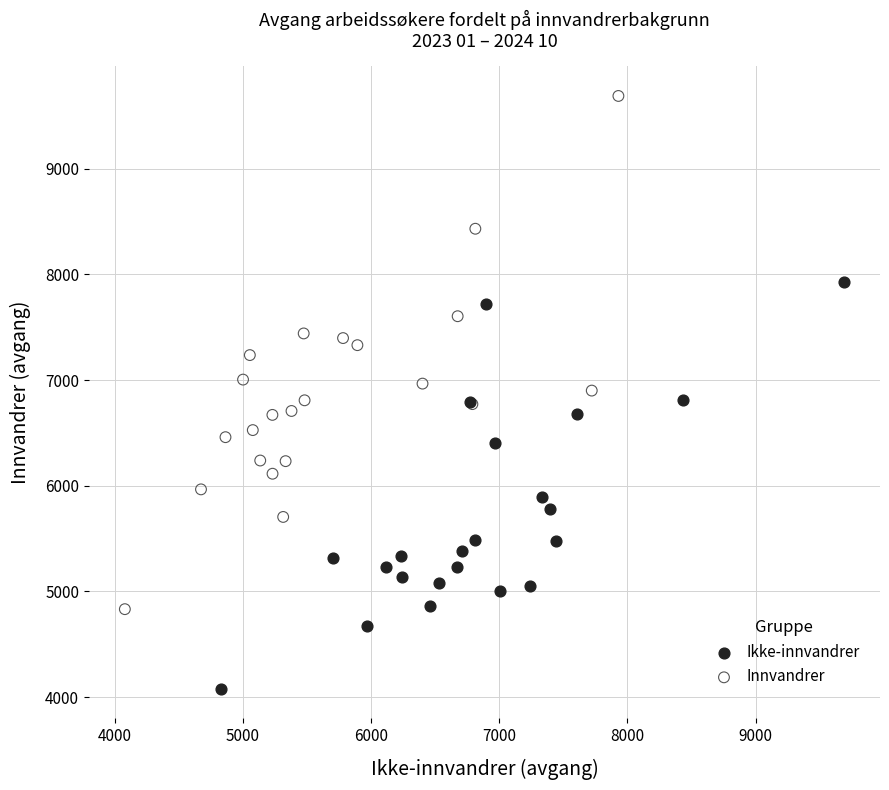

Which series has the largest Y range (max minus min)?

Innvandrer